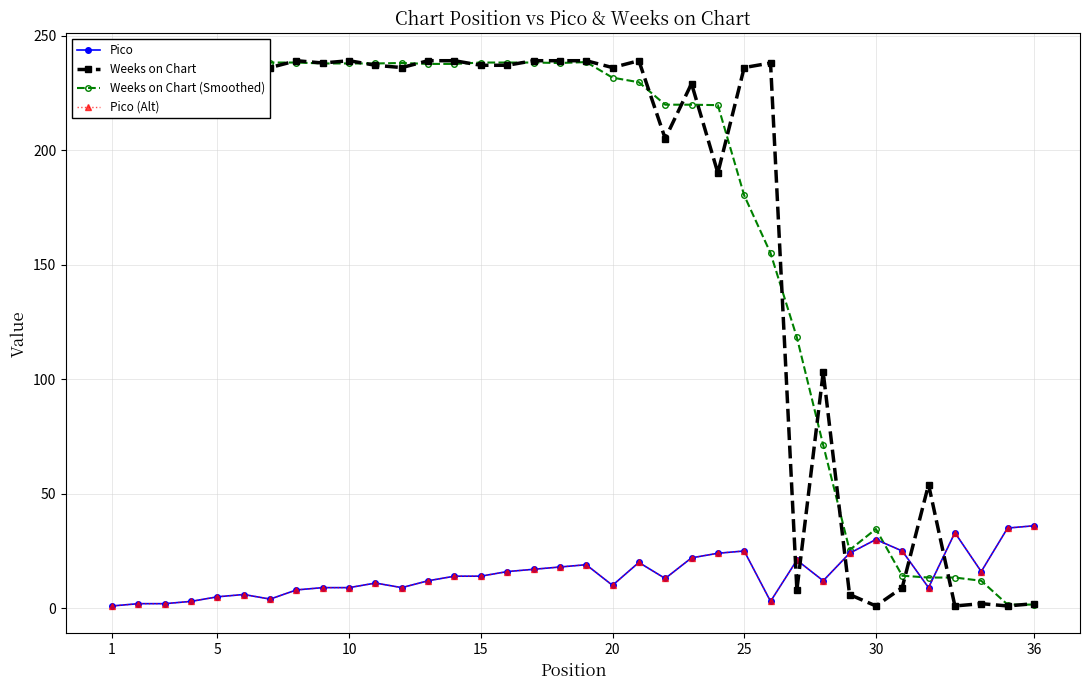

List the series in order of their peak value, highest first.

Weeks on Chart, Weeks on Chart (Smoothed), Pico, Pico (Alt)